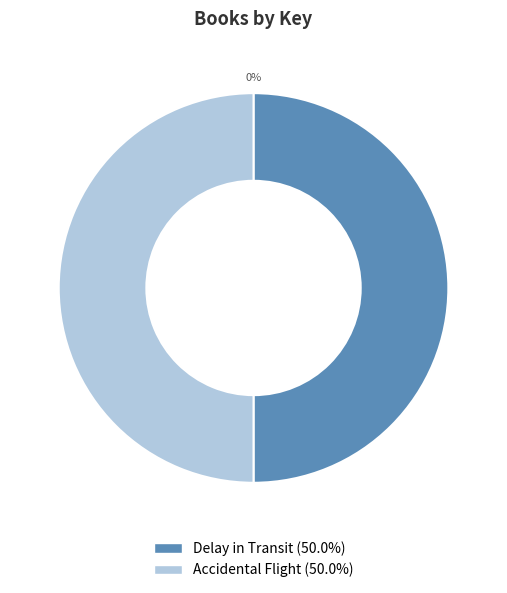

Between Accidental Flight and Delay in Transit, which is larger?

Accidental Flight